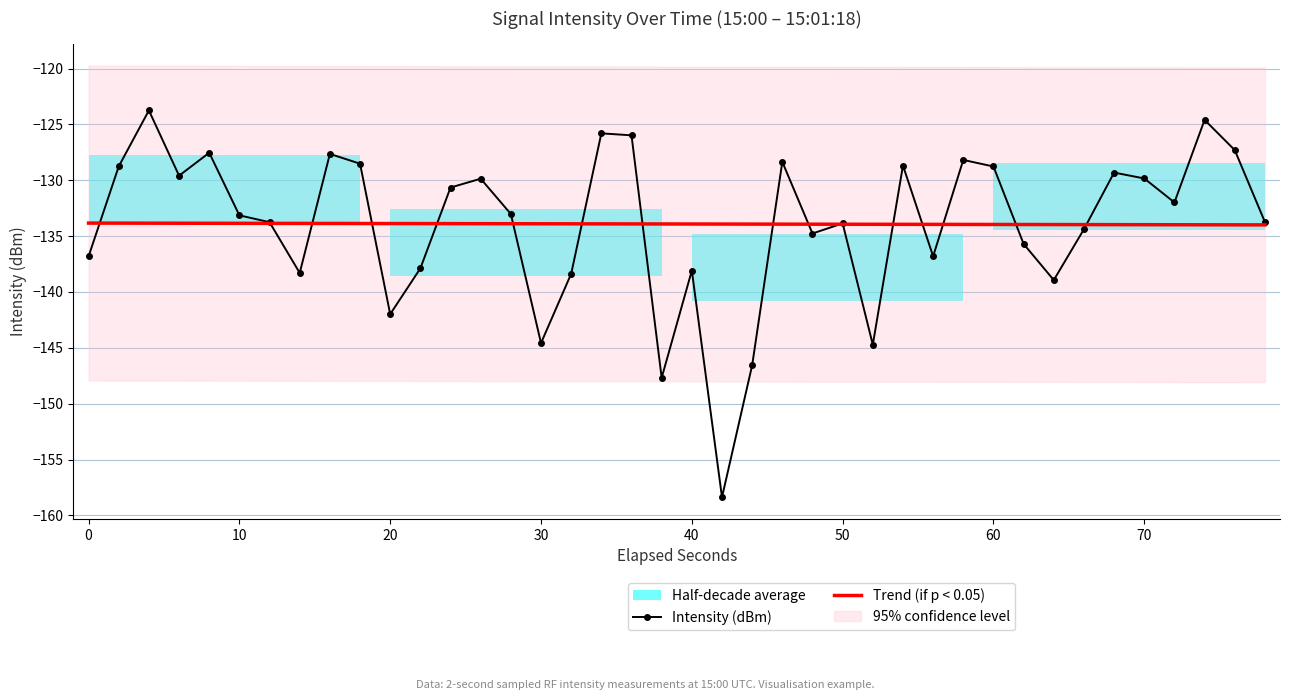

What is the highest value of the Intensity (dBm) series?

-123.7